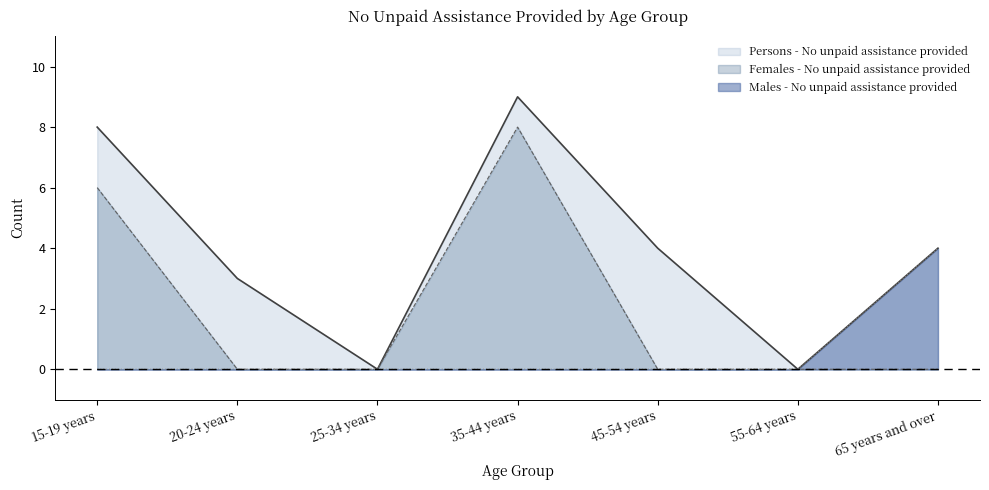

Which category has the highest value in the Males - No unpaid assistance provided series?

65 years and over